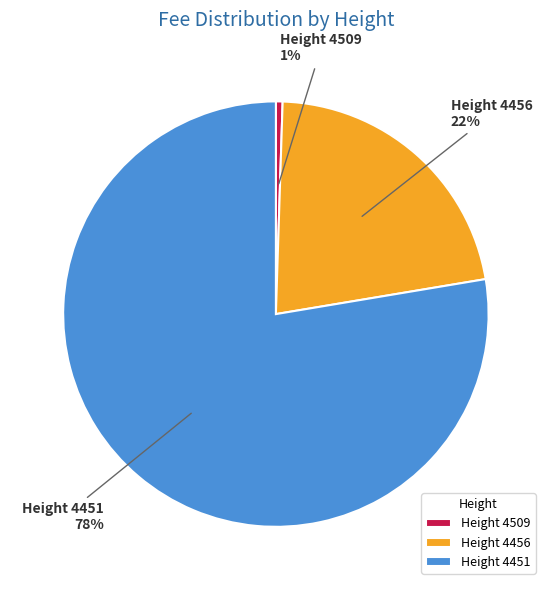

Which category has the smallest portion of the pie?

Height 4509